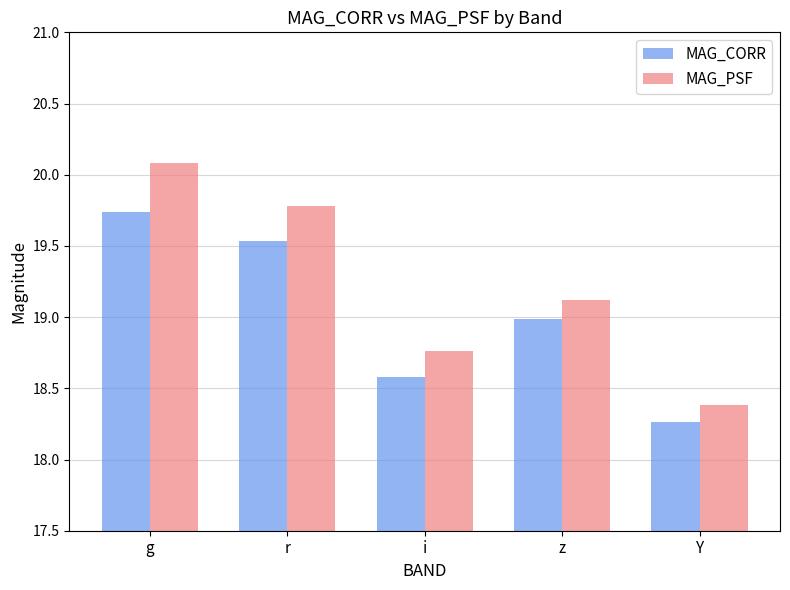

True or false: MAG_PSF has a value of 18.4 at Y.

True